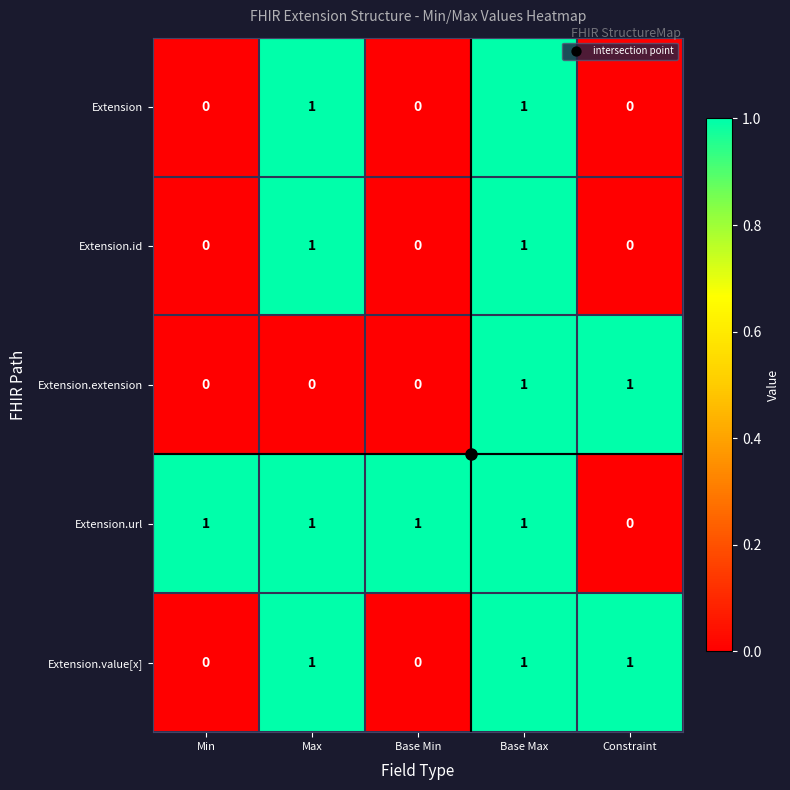

At which label does Extension.url reach its minimum?

Constraint